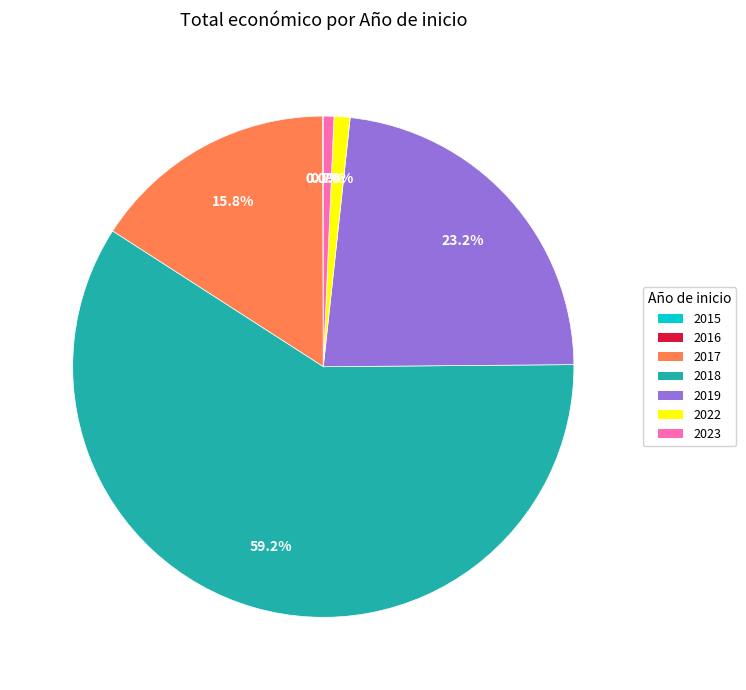

Is the sum of 2018 and 2017 greater than half?

Yes